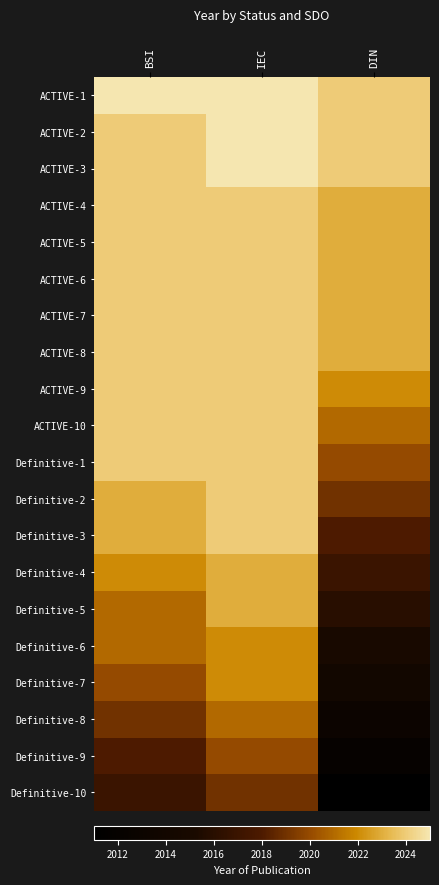

Reading left to right, transcribe all the data shown in this chart.

ACTIVE-1: BSI=2025	IEC=2025	DIN=2024
ACTIVE-2: BSI=2024	IEC=2025	DIN=2024
ACTIVE-3: BSI=2024	IEC=2025	DIN=2024
ACTIVE-4: BSI=2024	IEC=2024	DIN=2023
ACTIVE-5: BSI=2024	IEC=2024	DIN=2023
ACTIVE-6: BSI=2024	IEC=2024	DIN=2023
ACTIVE-7: BSI=2024	IEC=2024	DIN=2023
ACTIVE-8: BSI=2024	IEC=2024	DIN=2023
ACTIVE-9: BSI=2024	IEC=2024	DIN=2022
ACTIVE-10: BSI=2024	IEC=2024	DIN=2021
Definitive-1: BSI=2024	IEC=2024	DIN=2020
Definitive-2: BSI=2023	IEC=2024	DIN=2019
Definitive-3: BSI=2023	IEC=2024	DIN=2018
Definitive-4: BSI=2022	IEC=2023	DIN=2017
Definitive-5: BSI=2021	IEC=2023	DIN=2016
Definitive-6: BSI=2021	IEC=2022	DIN=2015
Definitive-7: BSI=2020	IEC=2022	DIN=2014
Definitive-8: BSI=2019	IEC=2021	DIN=2013
Definitive-9: BSI=2018	IEC=2020	DIN=2012
Definitive-10: BSI=2017	IEC=2019	DIN=2011